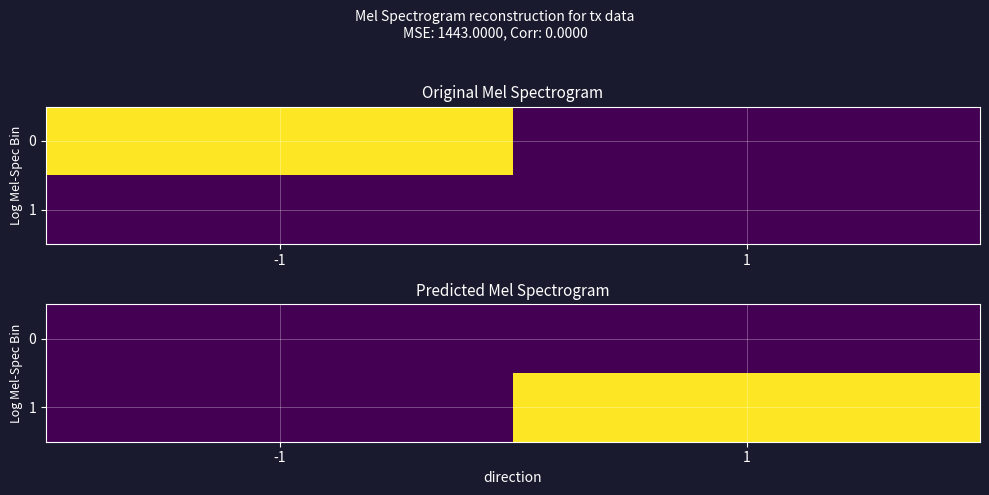

At how many categories does at least one series exceed 1101?

1